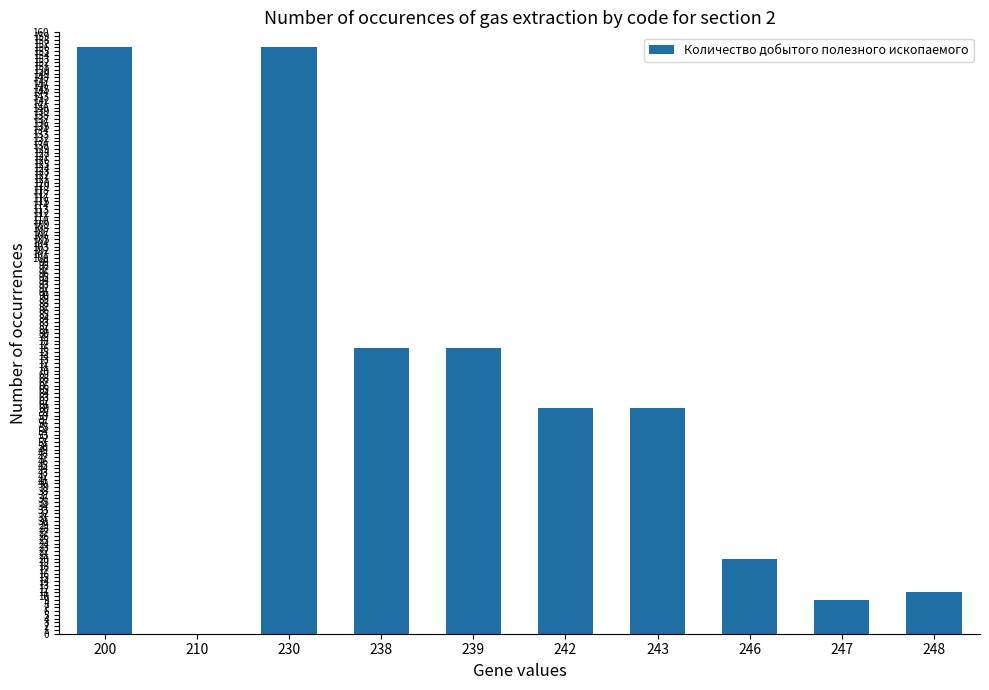

The chart shows a value of 9 at 247. True or false?

True